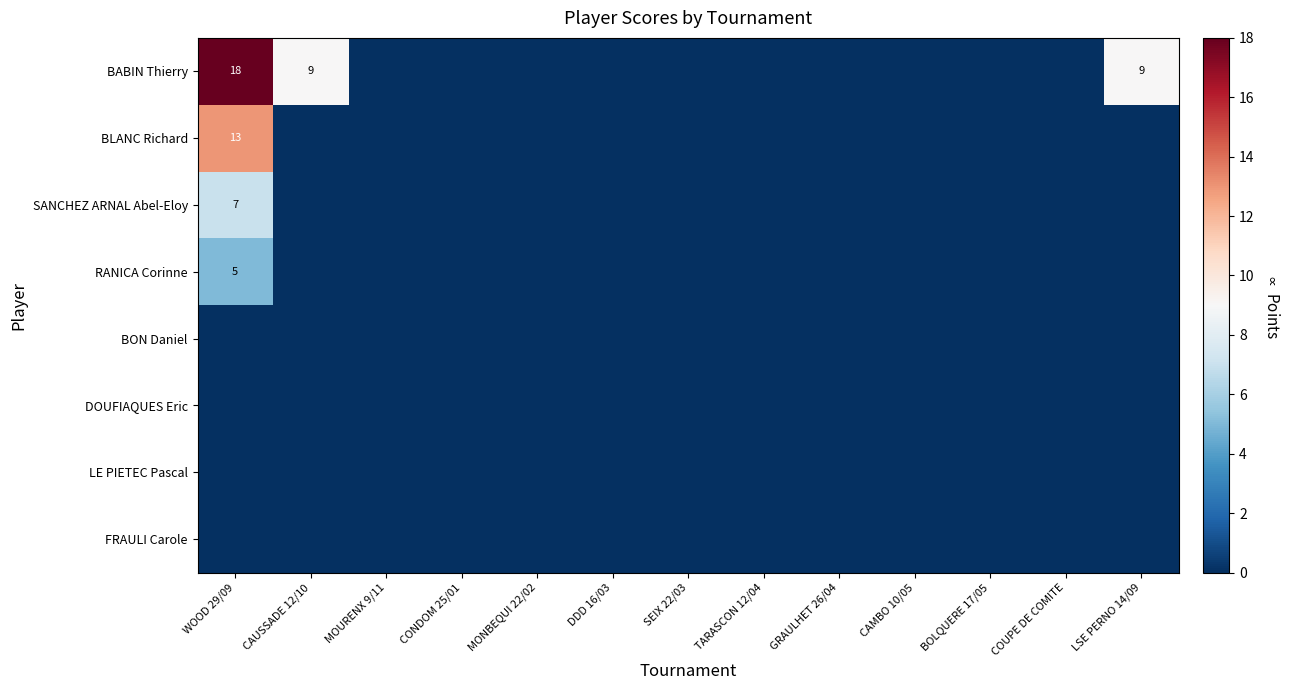

How many positive values does the BABIN Thierry series have?

3